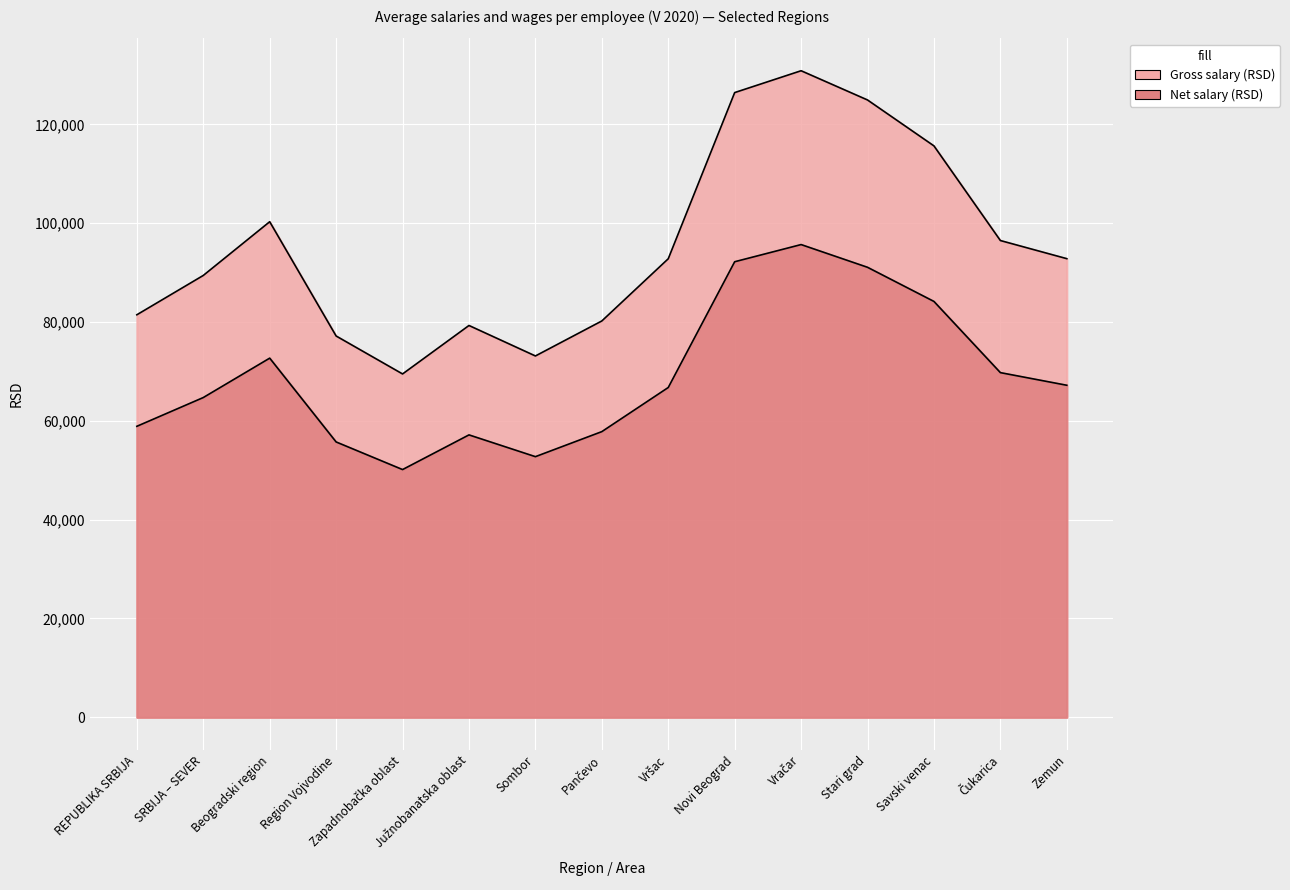

Where is the first local maximum for Average net salary V 2020 (RSD)?

Beogradski region